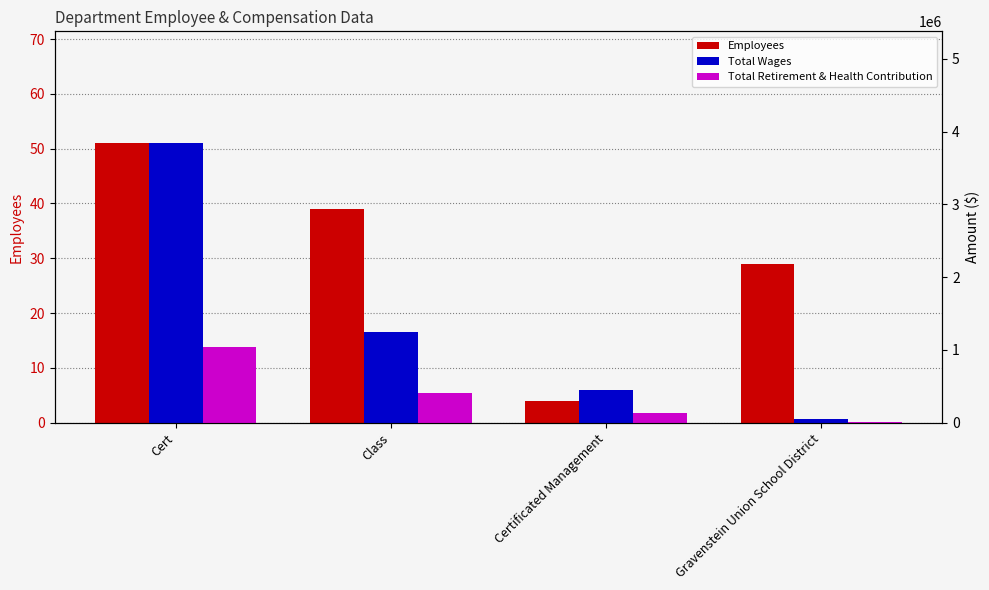

How many series are shown in this chart?

3